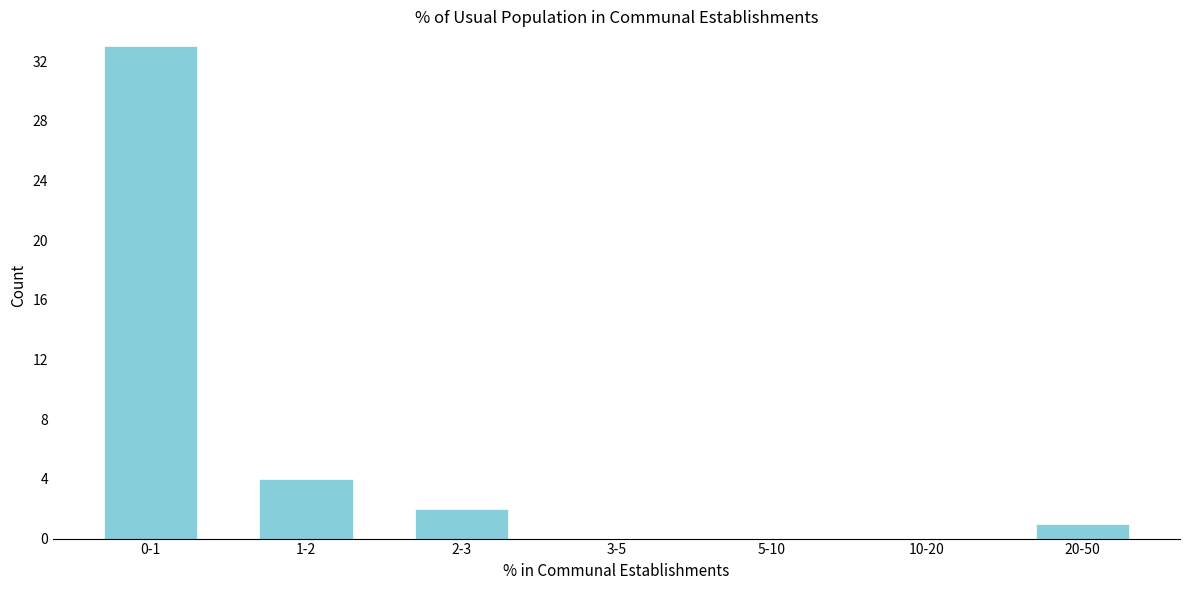

Reading left to right, extract all data points from this chart.

0-1=33	1-2=4	2-3=2	3-5=0	5-10=0	10-20=0	20-50=1